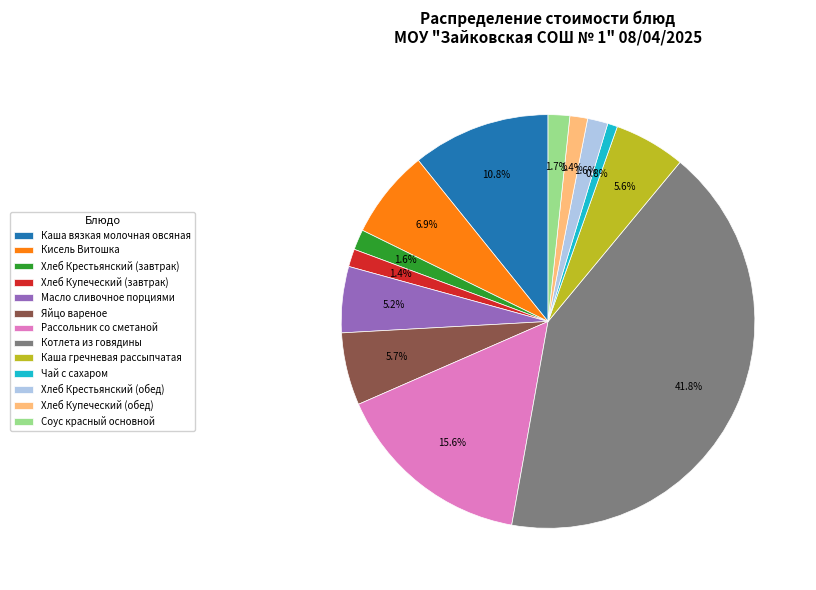

Between Хлеб Крестьянский (обед) and Каша гречневая рассыпчатая, which is larger?

Каша гречневая рассыпчатая